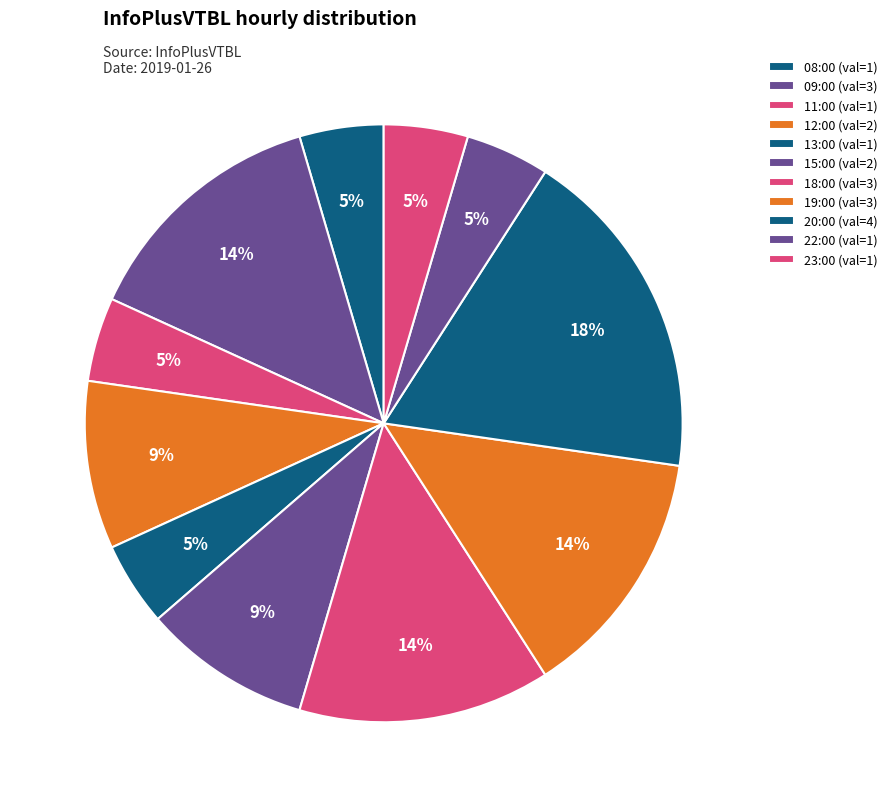

What is the smallest slice in the pie chart?

08:00